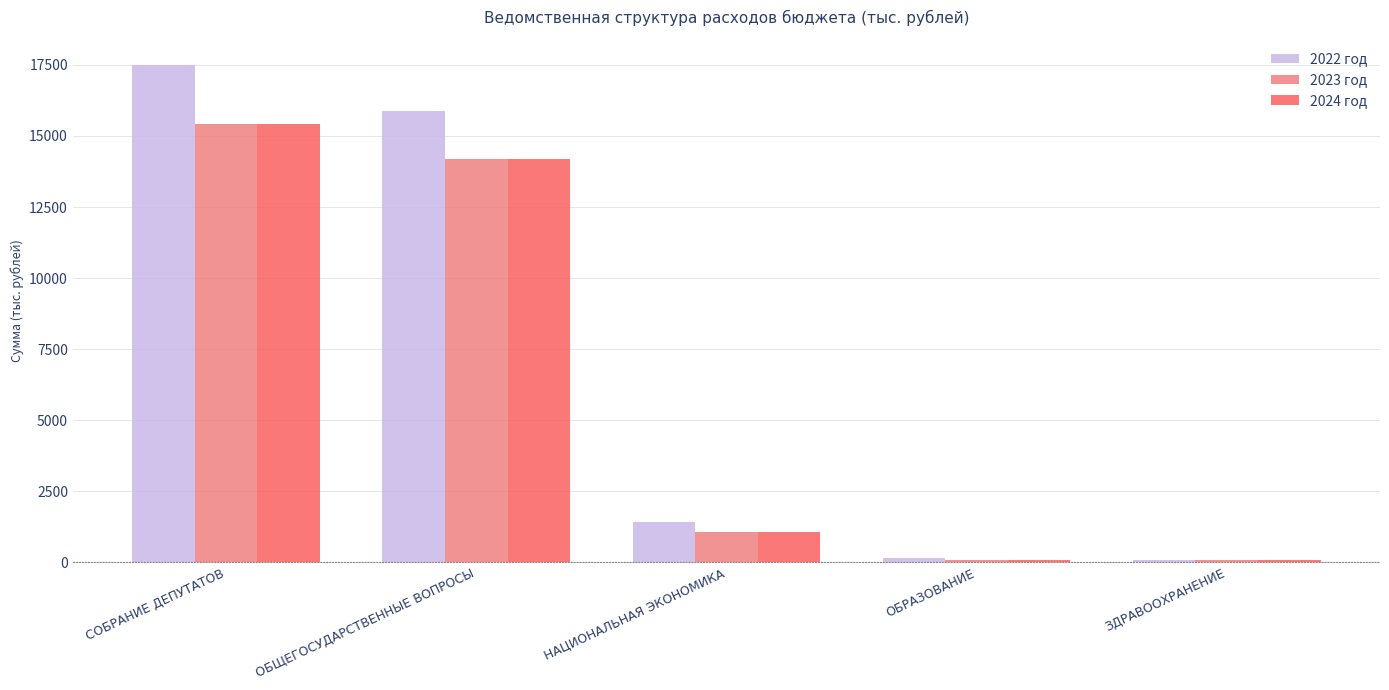

Which series has the widest spread of values?

2022 год